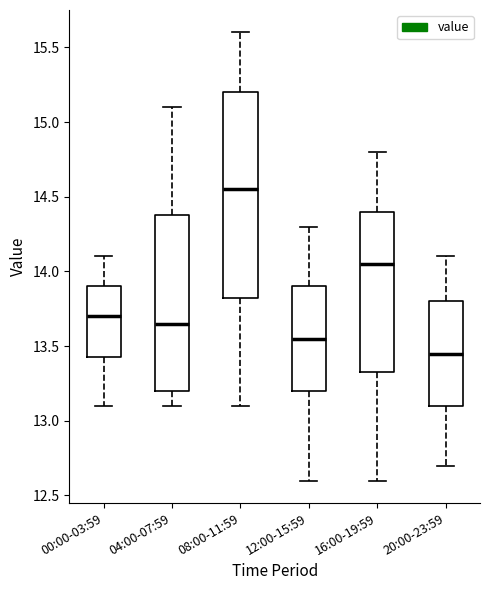

Which box is the tallest, from its lower edge to its upper edge?

08:00-11:59